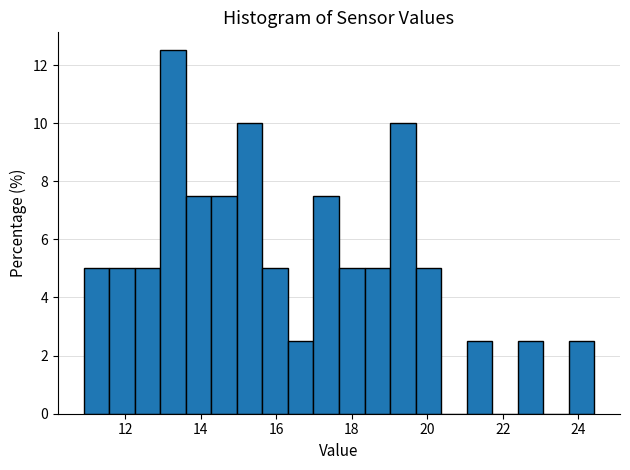

Around what value on the x-axis is the tallest bar? Give the approximate position of its centre, as read against the axis.

13.2